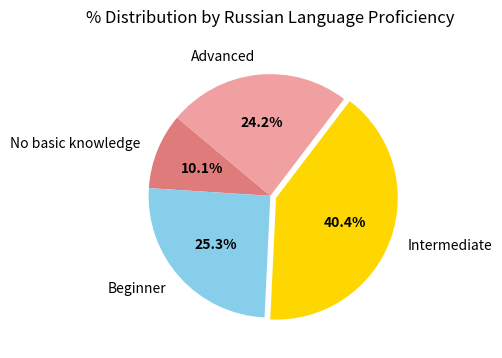

To the nearest percent, what is the average slice percentage?

25%